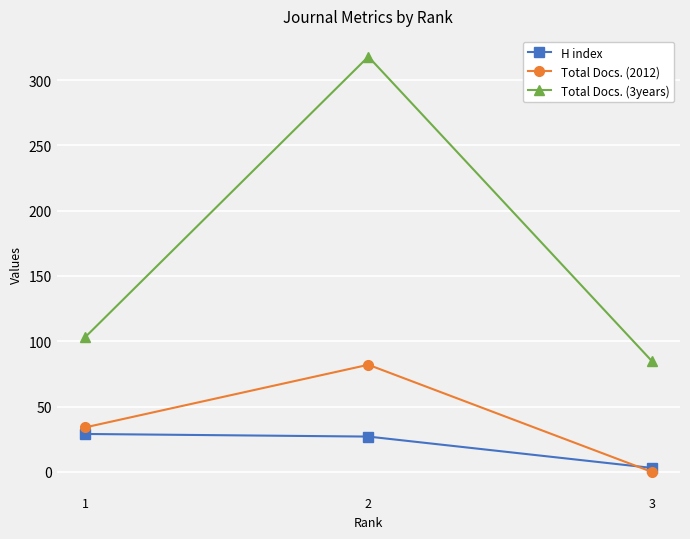

Rank the series by their maximum value, from highest to lowest.

Total Docs. (3years), Total Docs. (2012), H index